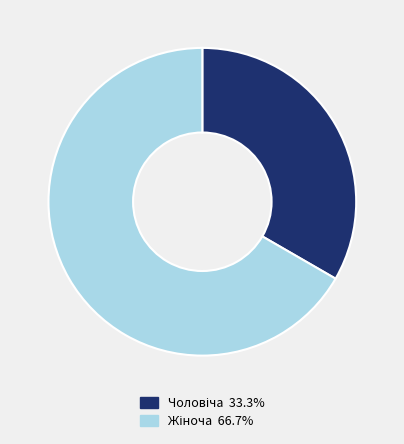

Is there a majority slice in this chart?

Yes